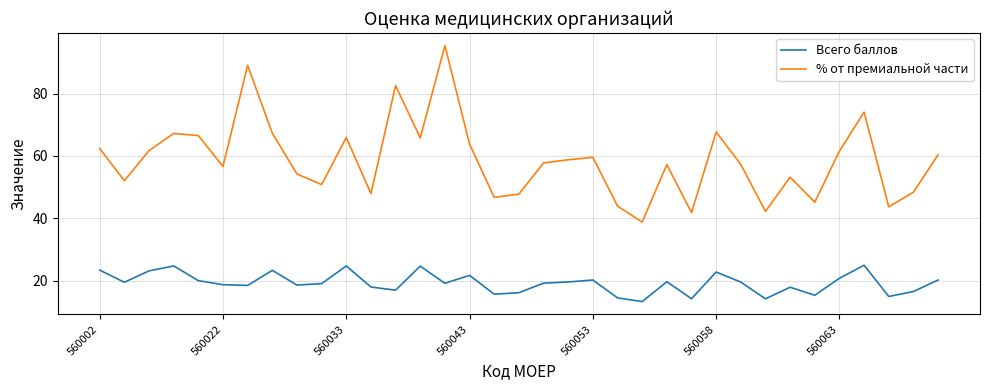

What is the average value of the % от премиальной части series?

58.7